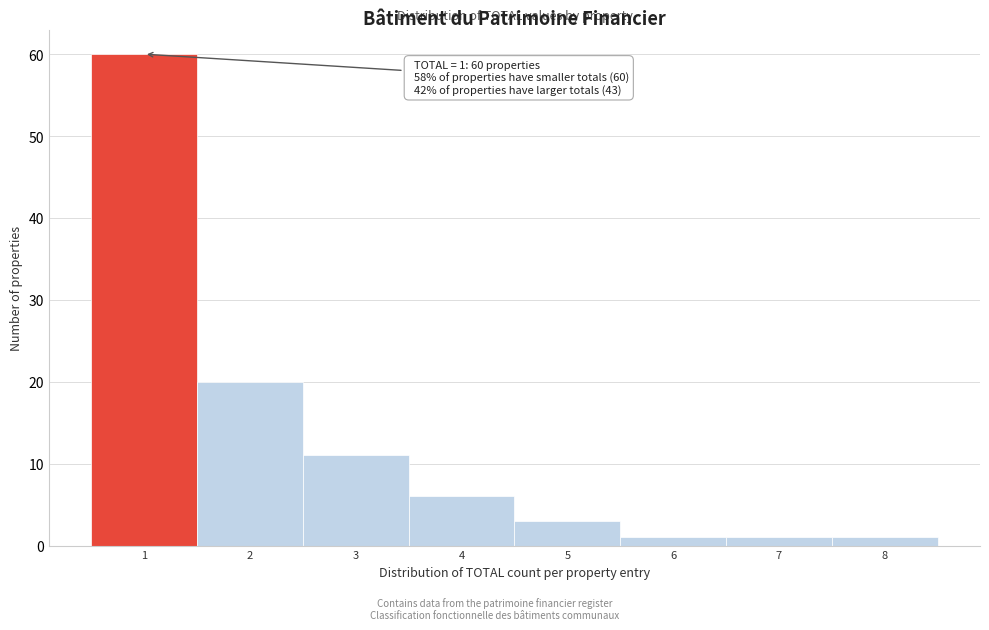

Over which range of the x-axis is the bar tallest?

0.5 to 1.5